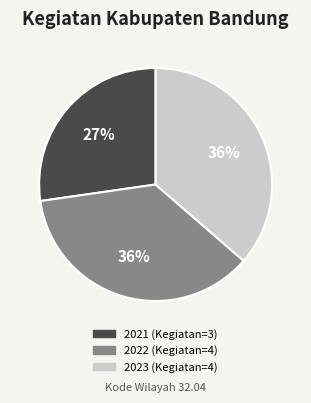

Does 2023 (Kegiatan=4) represent more than half of the total?

No